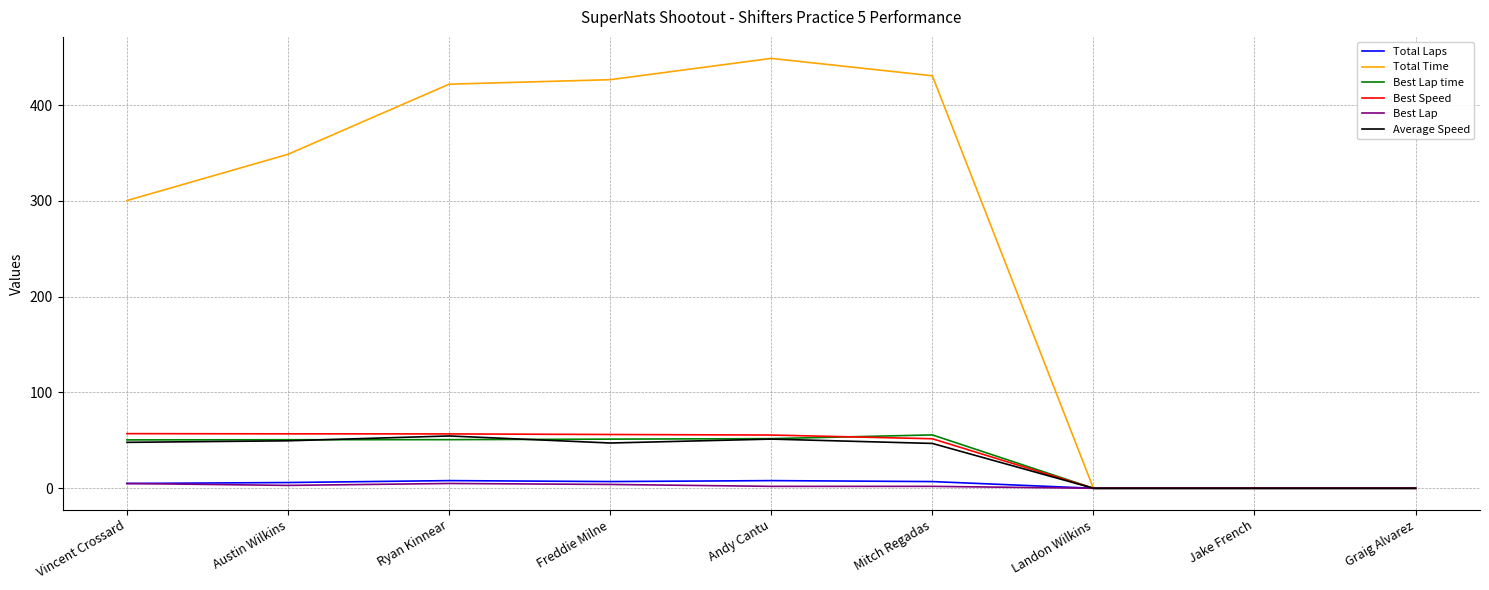

What is the maximum value for Best Lap time?

55.7